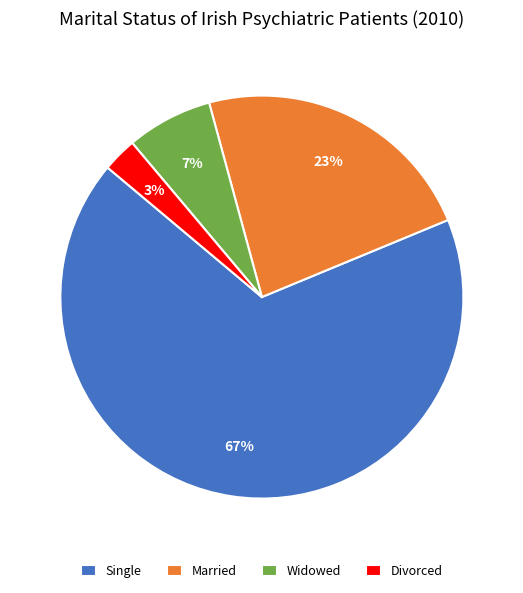

Is it true that Single is 61% of the pie?

False